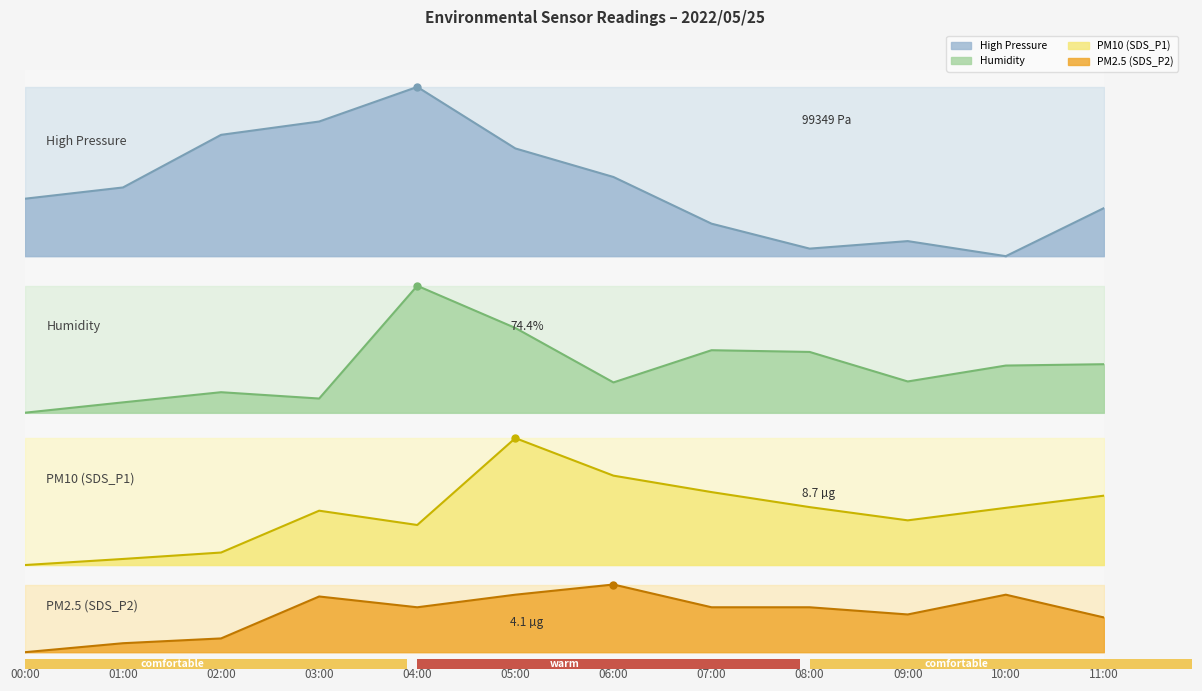

Between 01:00 and 05:00, which series saw the biggest shift?

SDS_P1